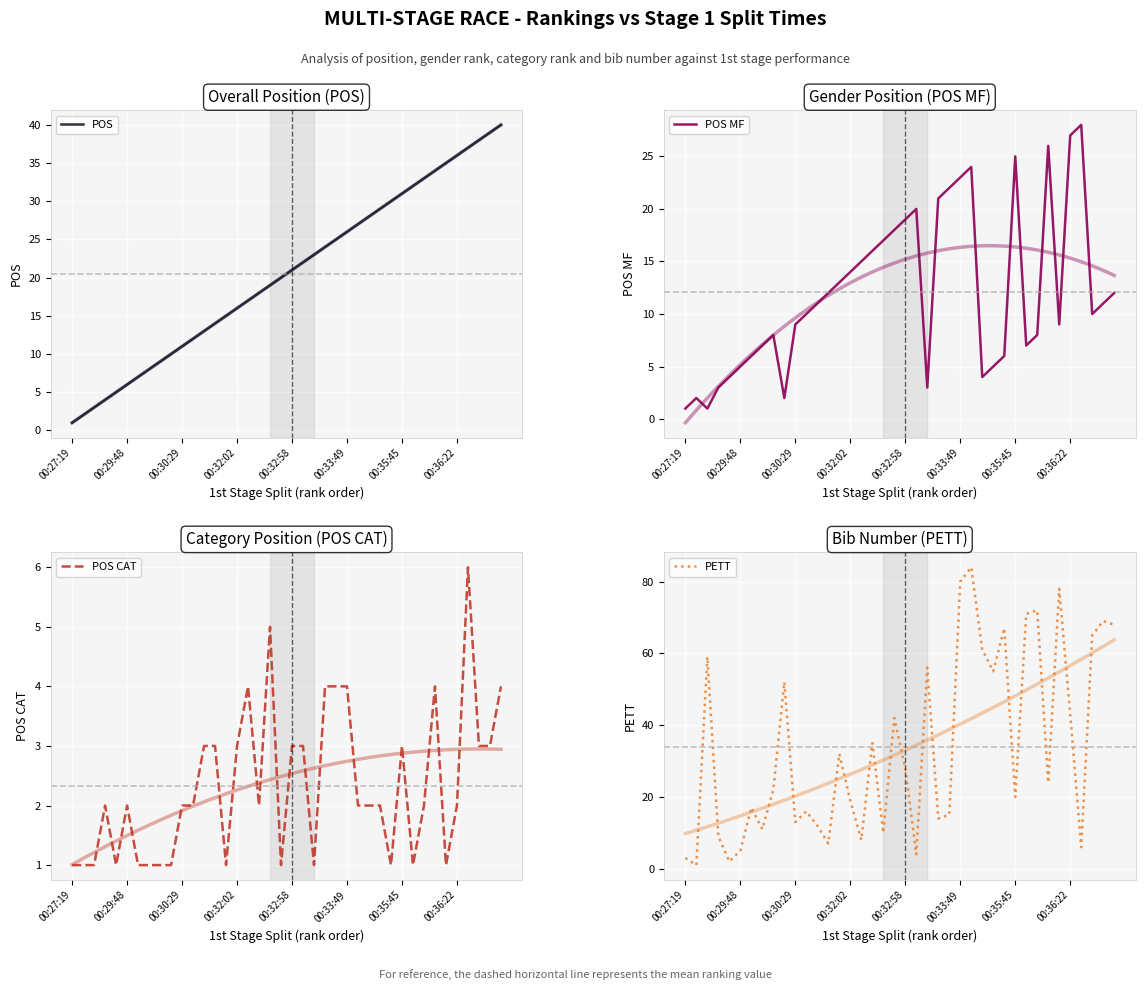

How many lines are shown in the chart?

4